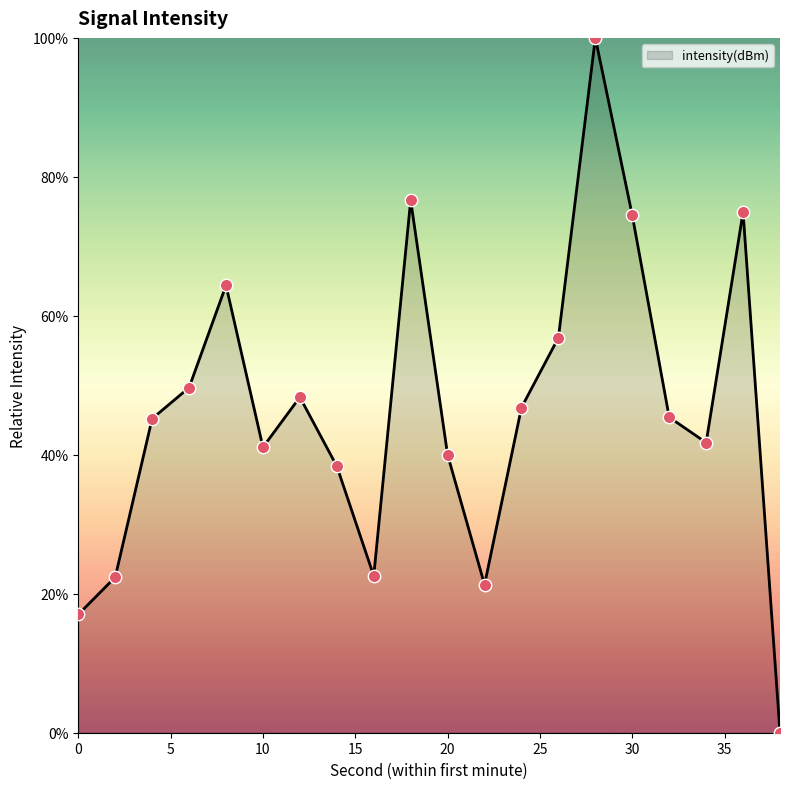

What is the maximum value shown in the chart?

100.0